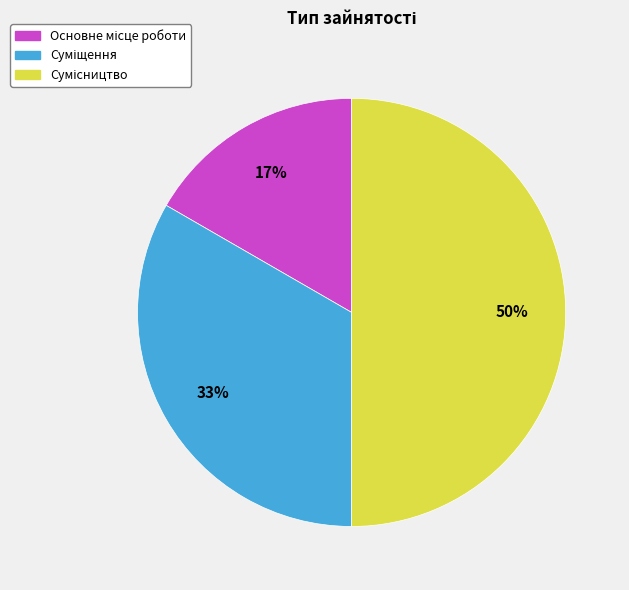

To the nearest percent, what is the difference between the largest and smallest slice percentages?

33%